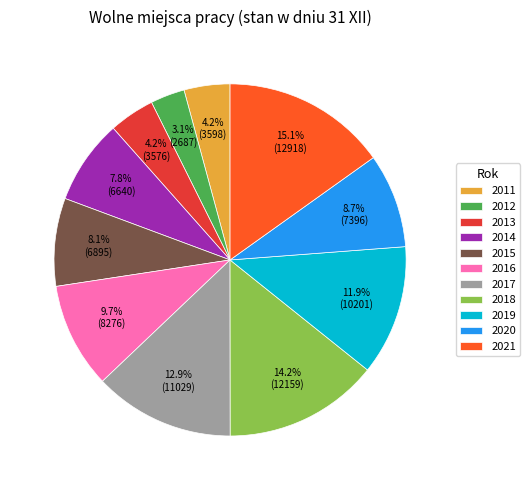

What percentage is NOT represented by 2015?

91.9%